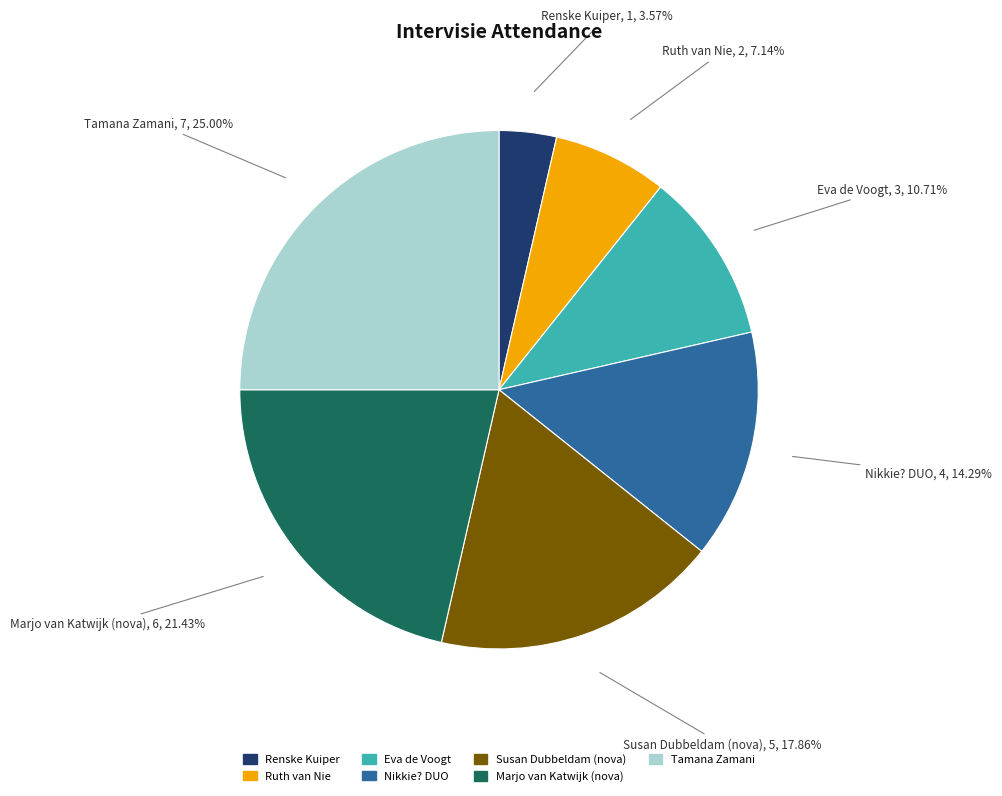

How many segments does this pie chart have?

7